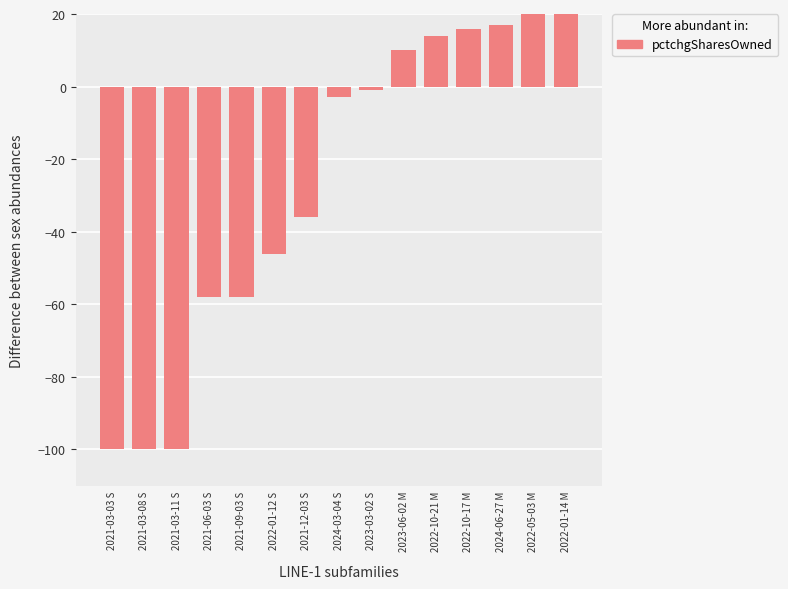

What is the value of the 7th bar from the left?

-36